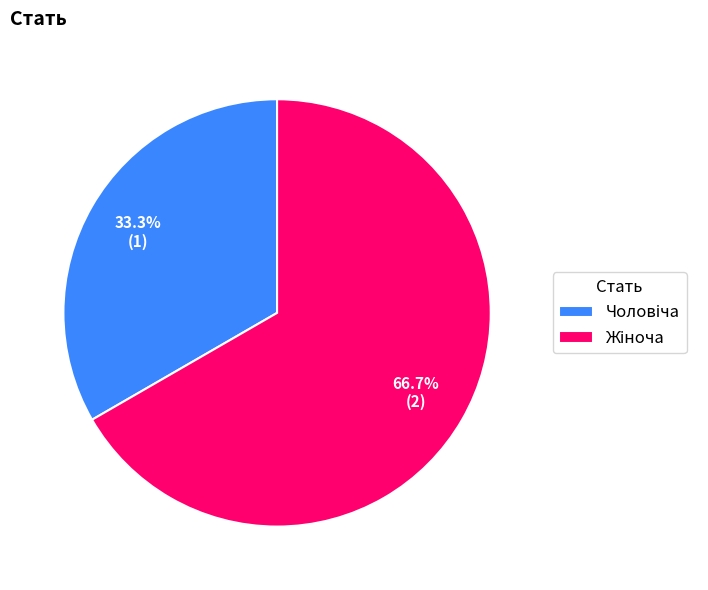

Is there a majority slice in this chart?

Yes